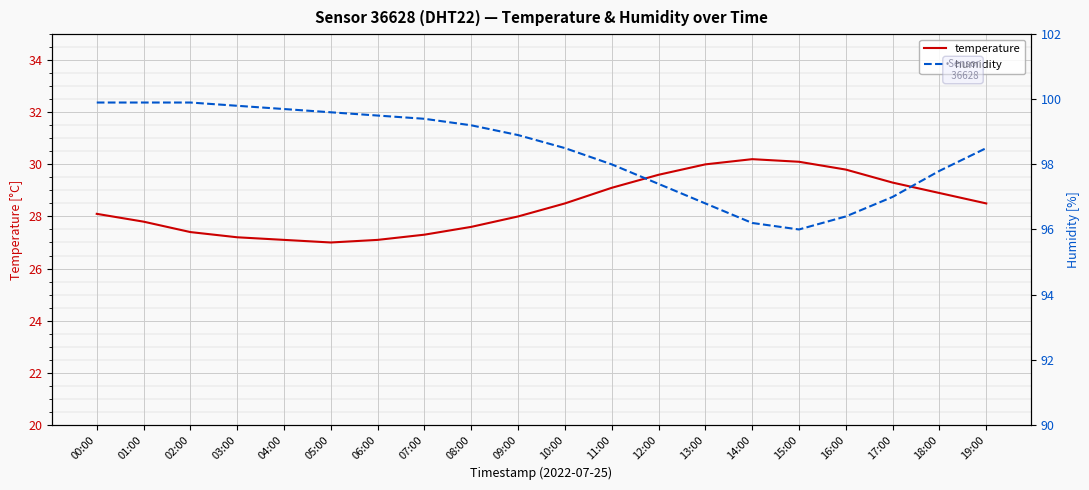

Where does the temperature series first go above 28?

00:00